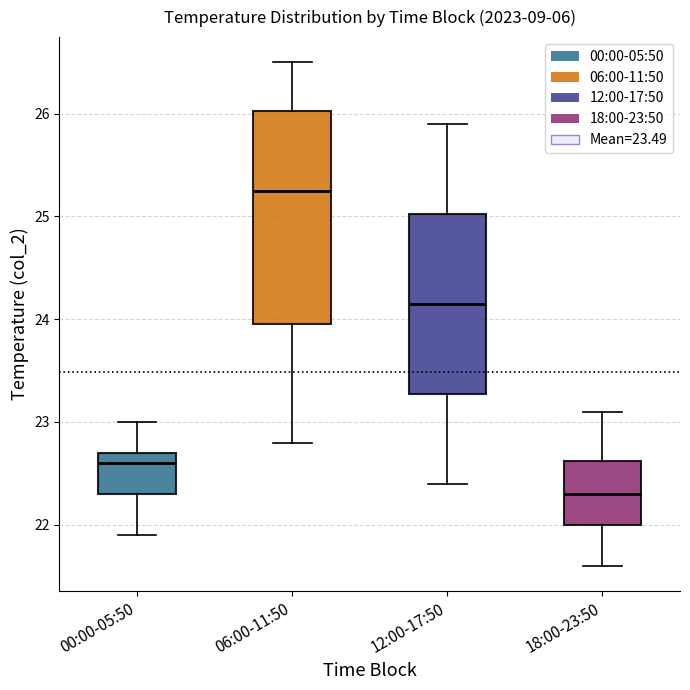

Which box's median line is the highest?

06:00-11:50